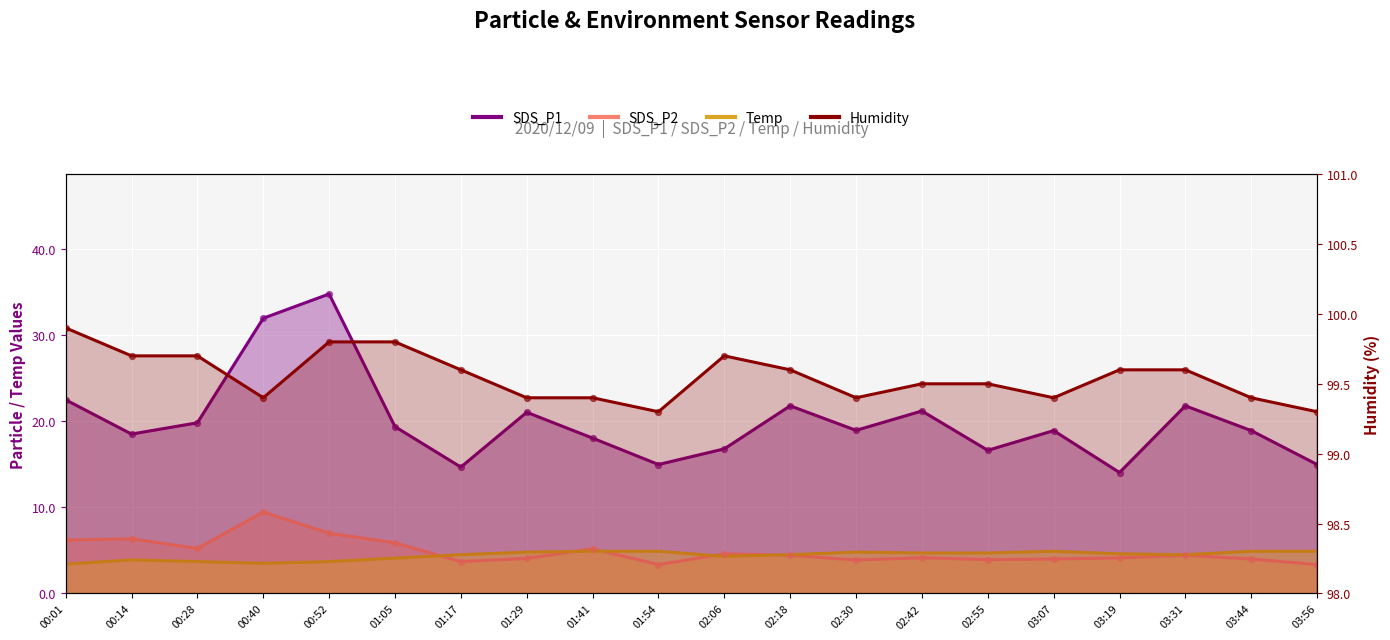

Which series contains the highest Y value?

Humidity